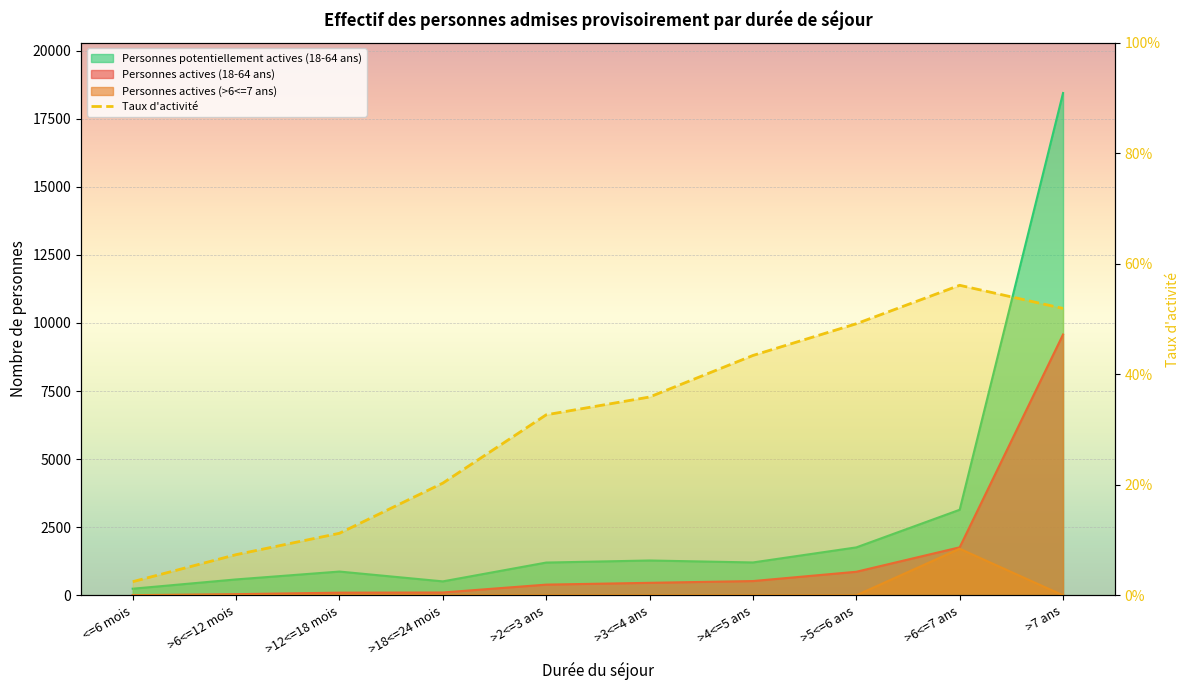

What is the average value of the Personnes actives (>6<=7 ans) series?

171.0